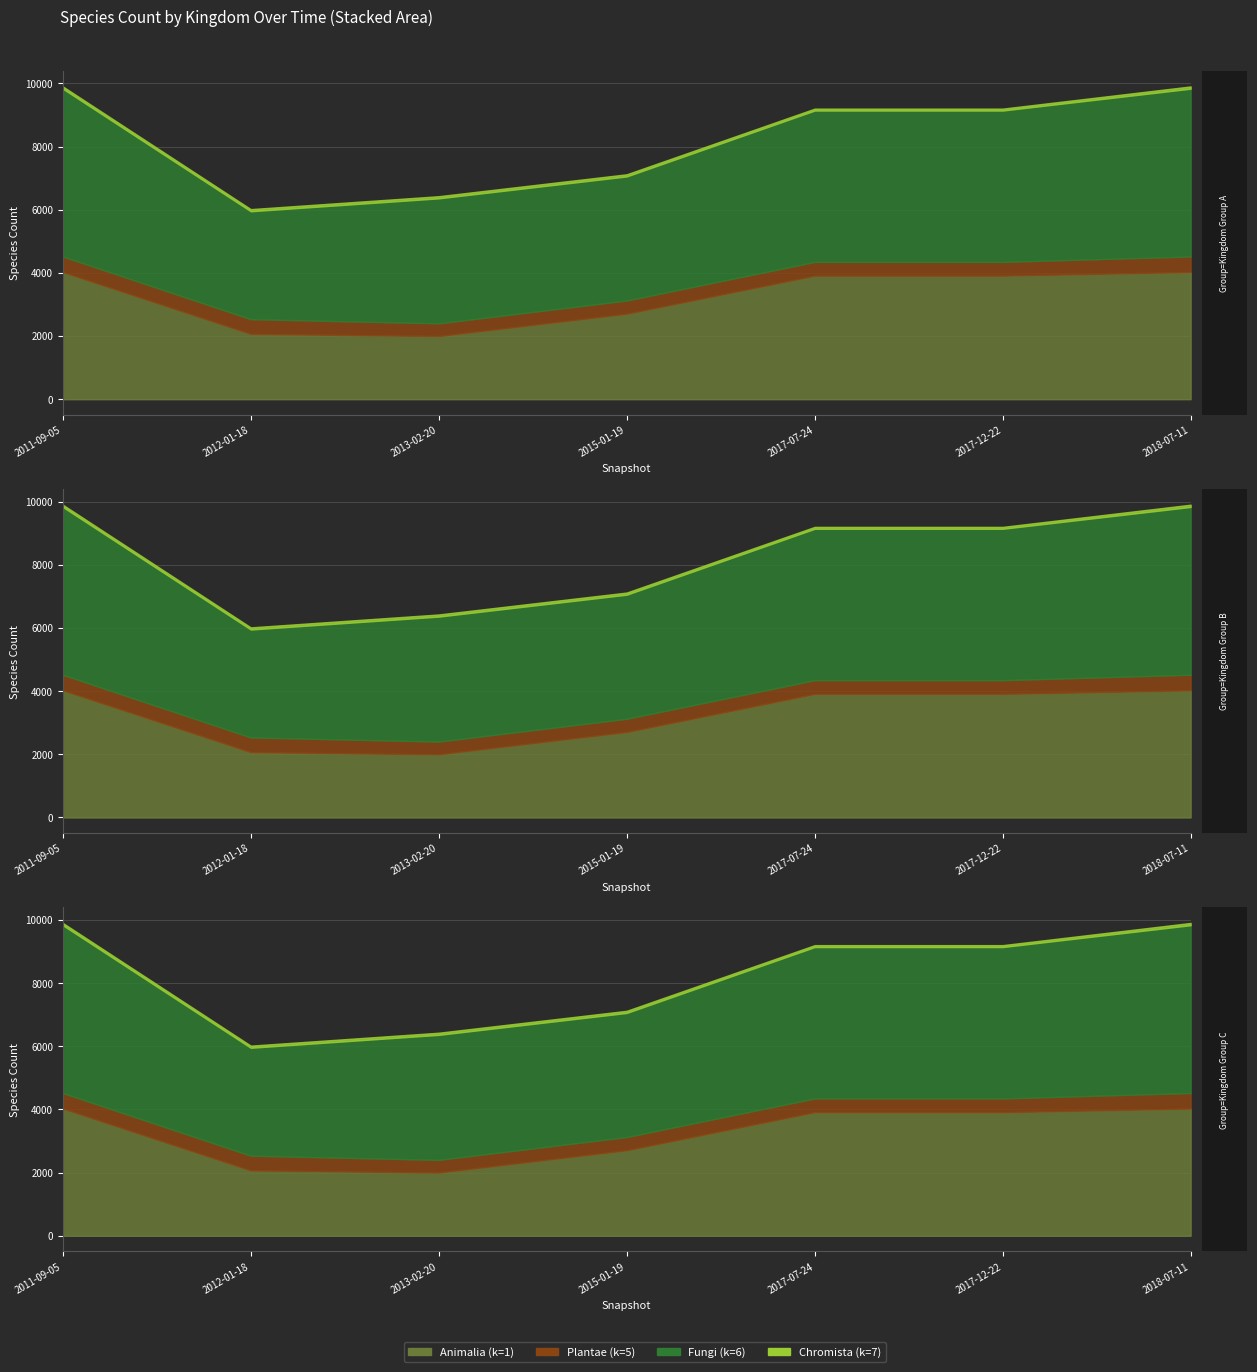

What is the value of the Chromista (7) point at the 3rd from the left?

68